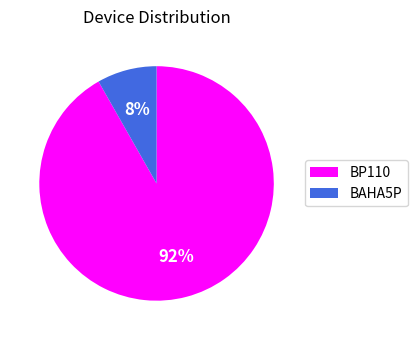

Is the sum of BP110 and BAHA5P greater than half?

Yes